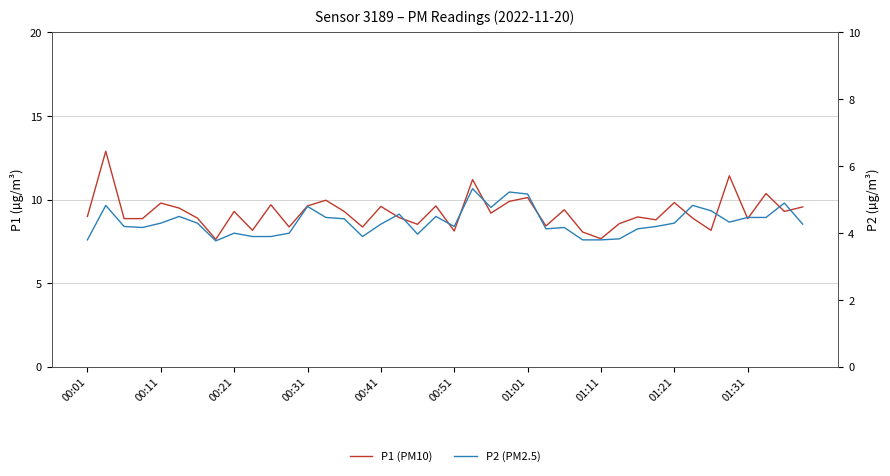

What is the difference between the P2 (PM2.5) values at 01:21 and 17?

0.6